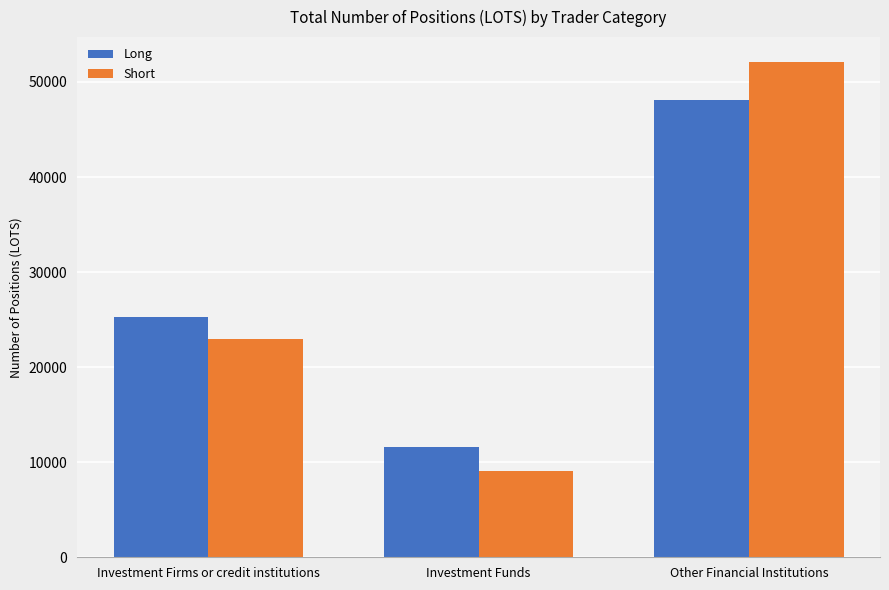

At how many categories does at least one series exceed 47271?

1